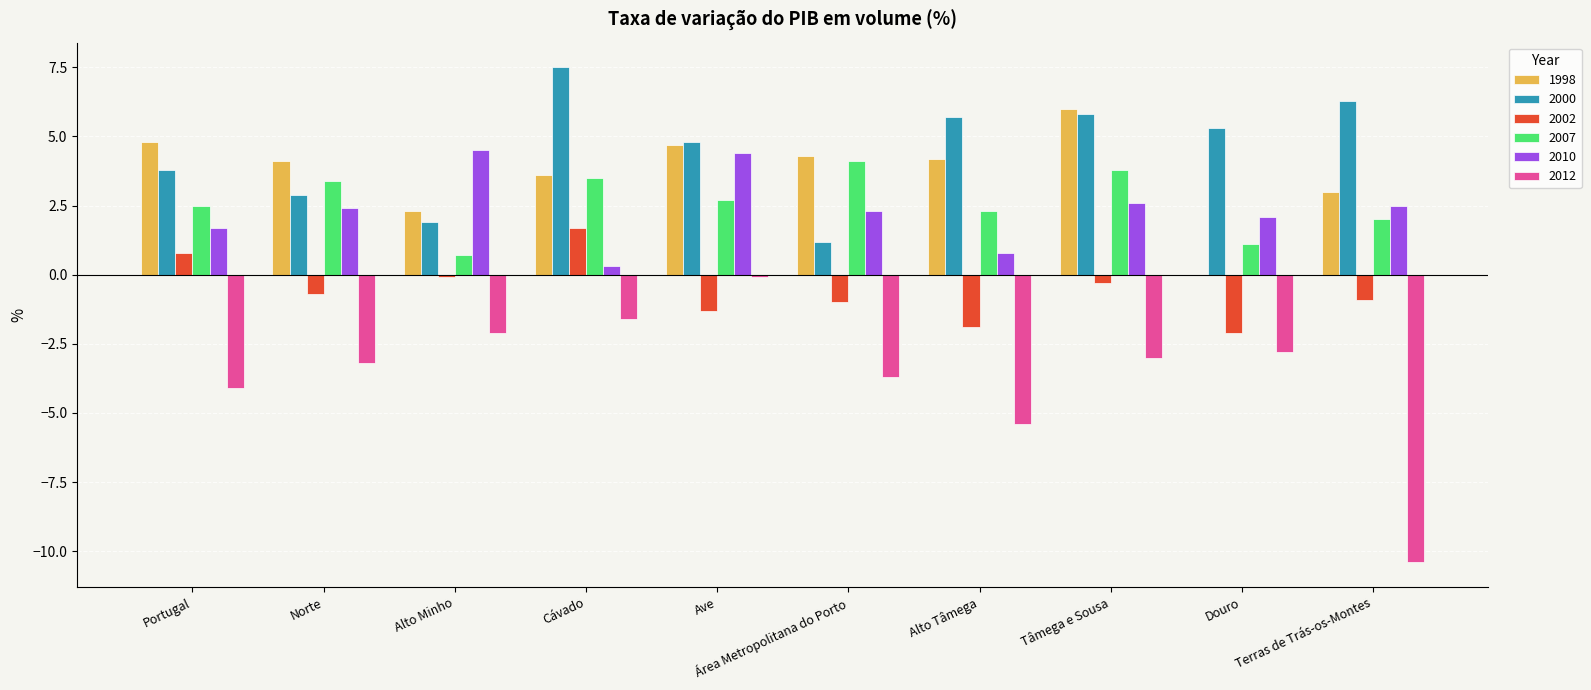

The 2007 series shows 0.7 at Alto Minho. True or false?

True